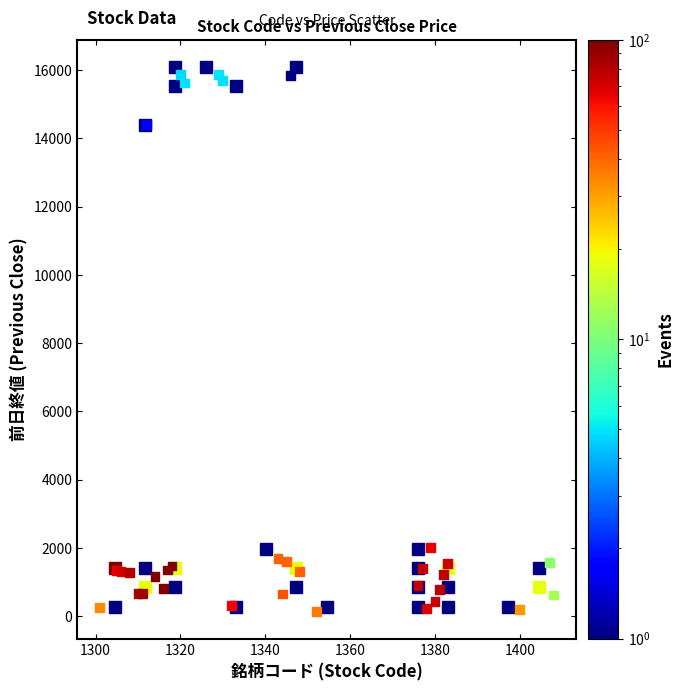

What Y value in the scatter plot is closest to 8007?

2010